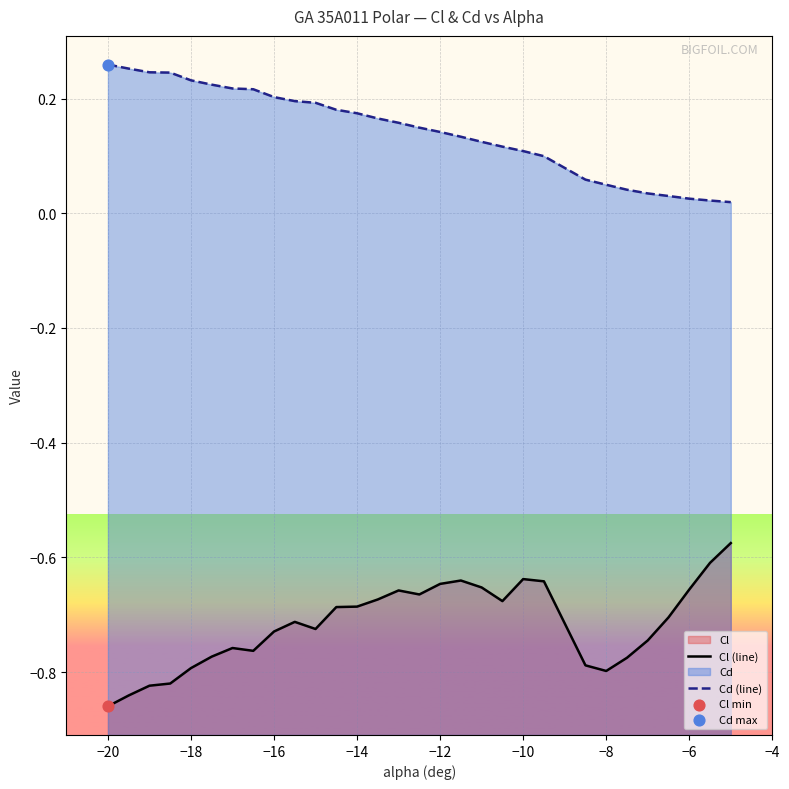

Which series has the widest spread of Y values?

Cl (line)